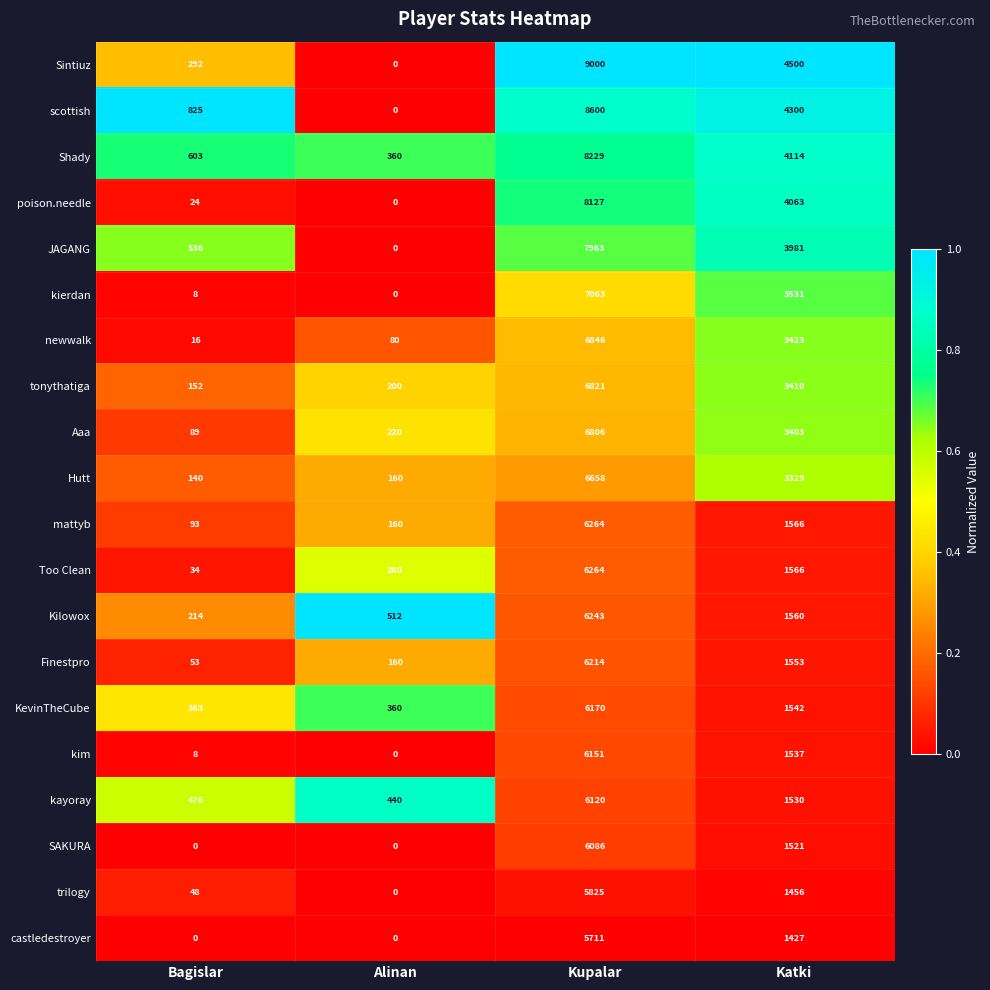

At how many categories does at least one series exceed 0?

4